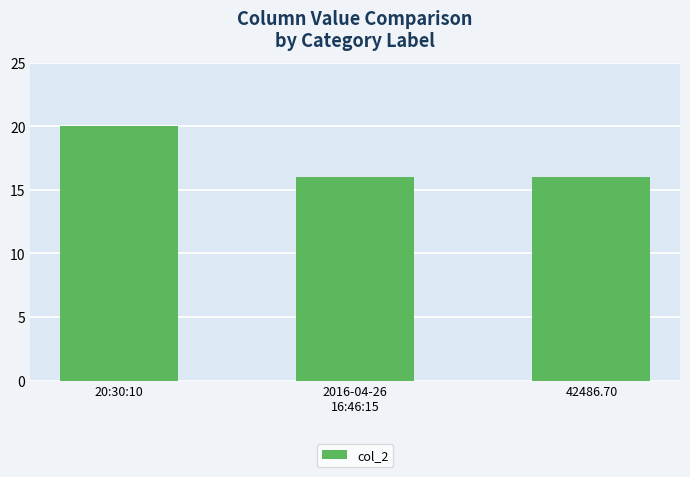

What is the difference between the maximum and second lowest values?

4